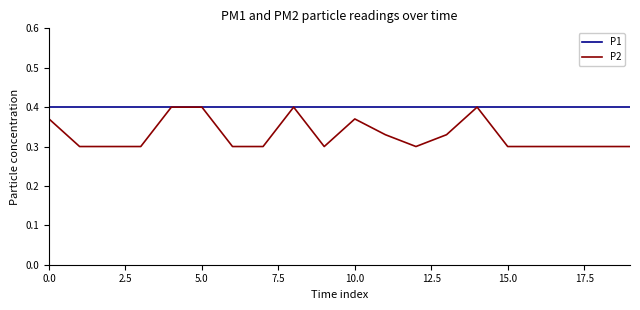

Rank the series by their average value, from lowest to highest.

P2, P1